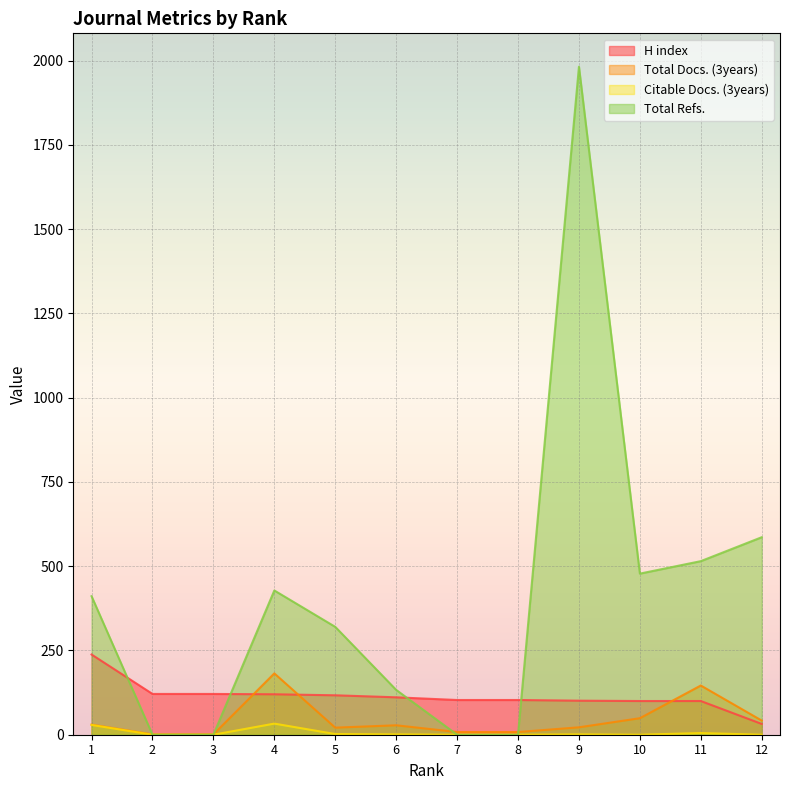

At which category does Citable Docs. (3years) reach its first local peak?

4